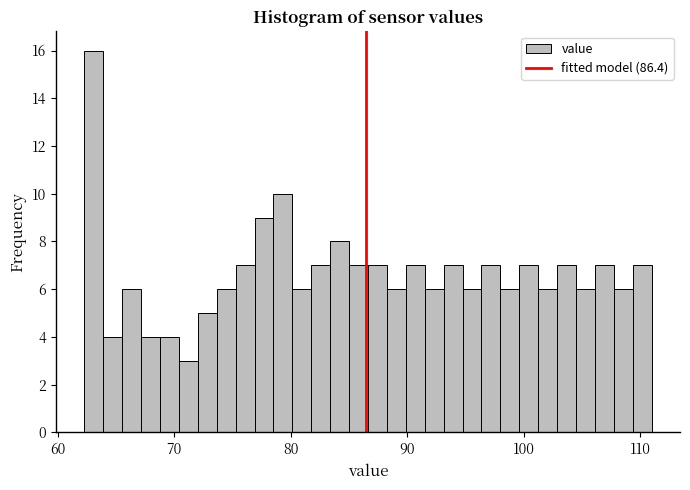

Around what value on the x-axis is the tallest bar? Give the approximate position of its centre, as read against the axis.

63